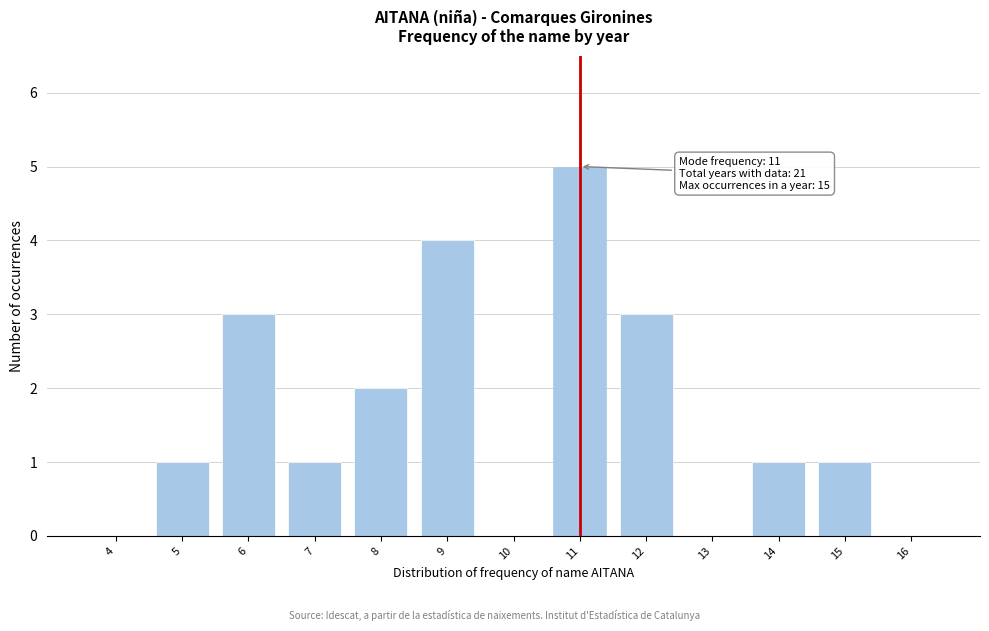

Reading left to right, extract all data points from this chart.

4=0	5=1	6=3	7=1	8=2	9=4	10=0	11=5	12=3	13=0	14=1	15=1	16=0